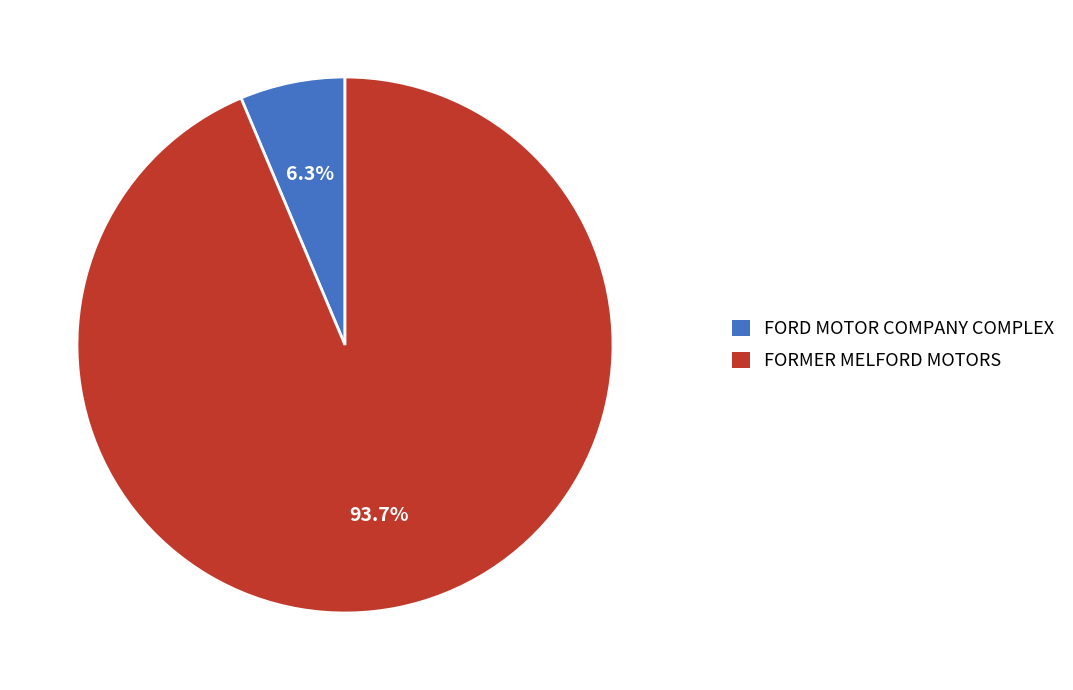

What is the majority slice?

FORMER MELFORD MOTORS